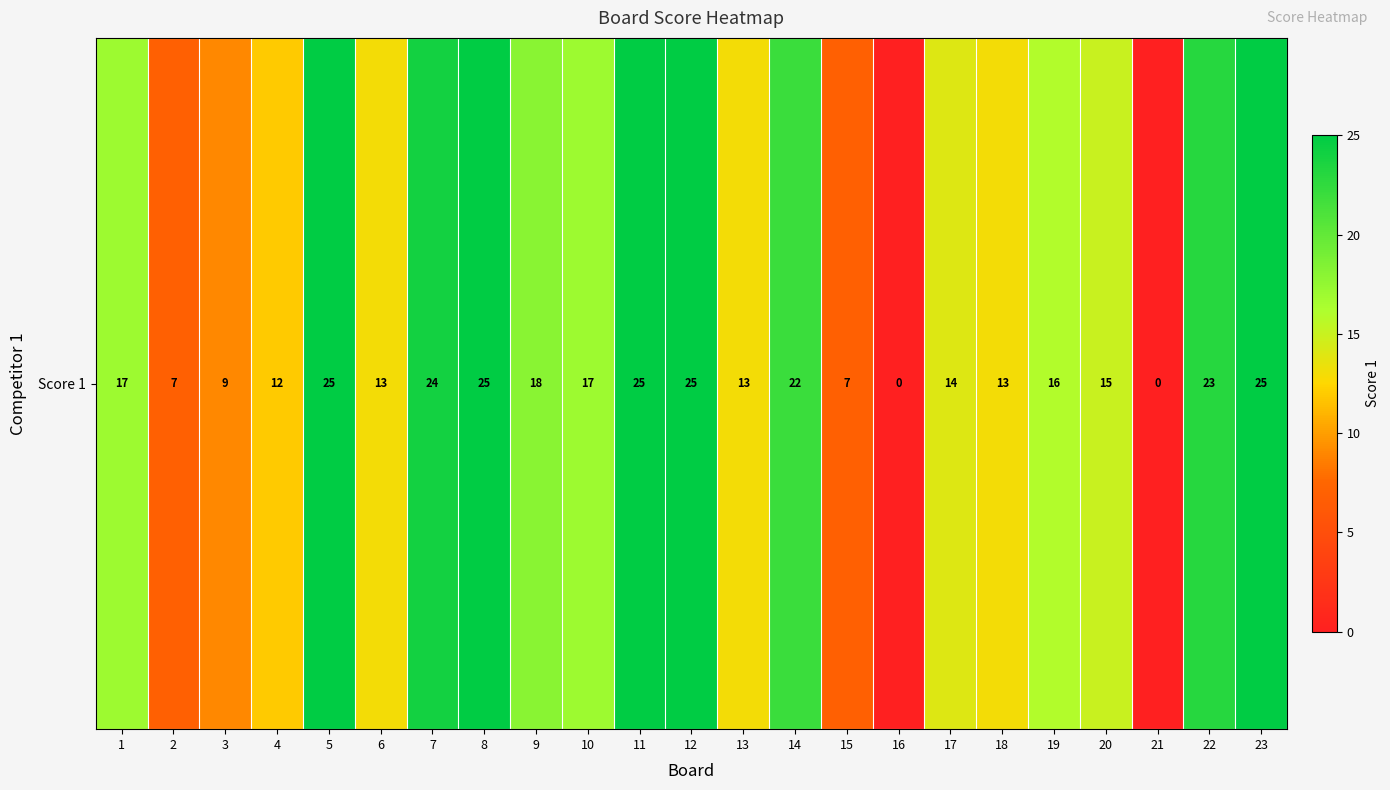

At which label does the data first exceed 16?

1